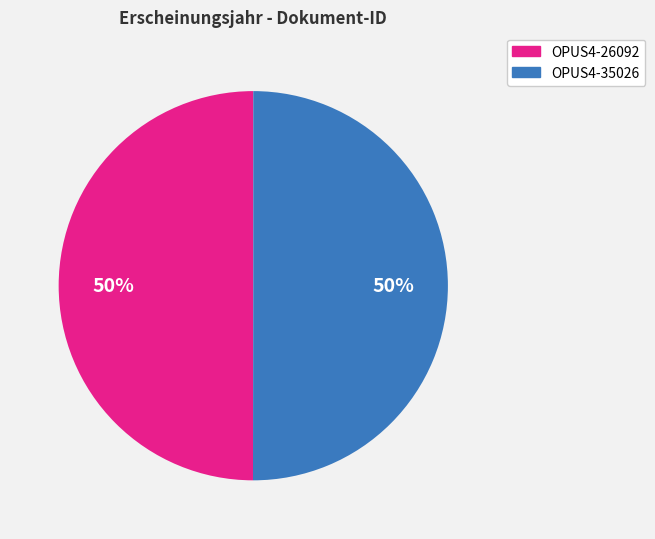

To the nearest percent, what is the combined percentage of OPUS4-35026 and OPUS4-26092?

100%